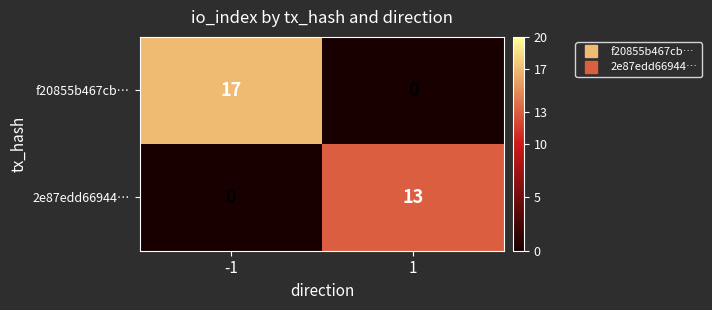

Which series has the largest total across all categories?

f20855b467cb…